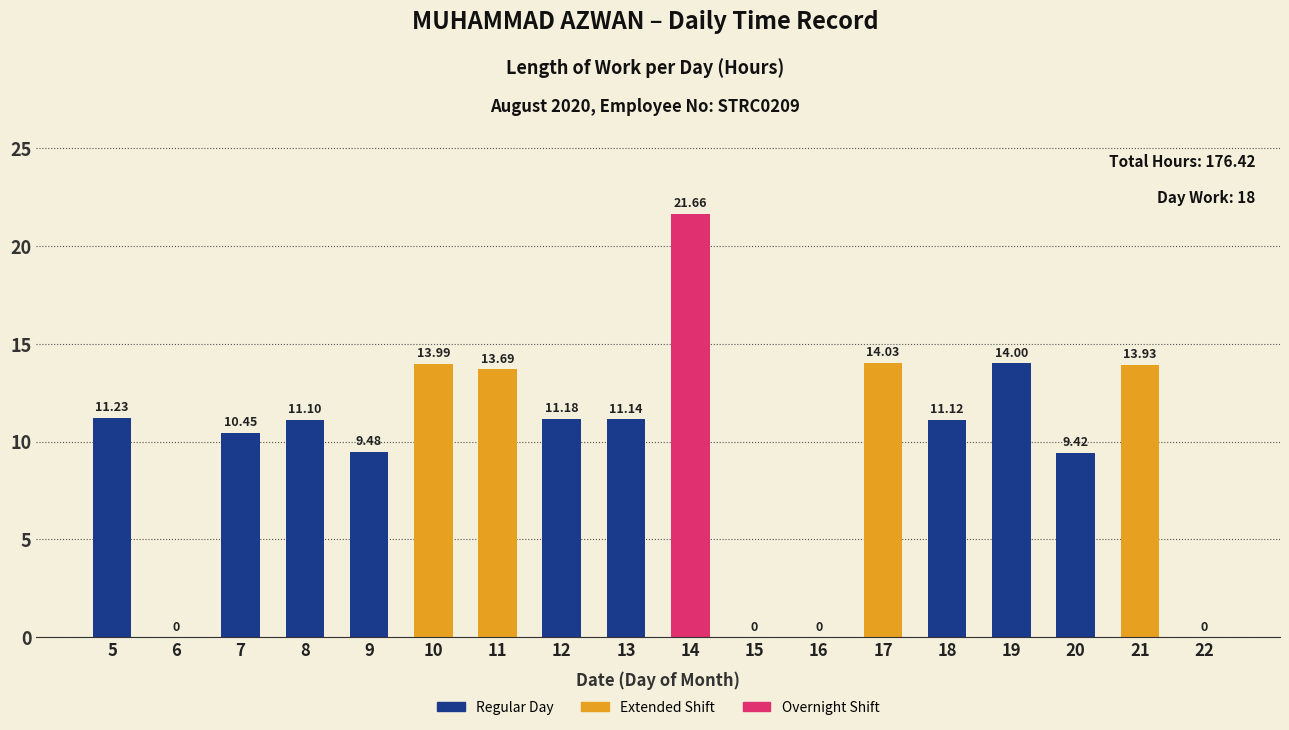

What is the sum of the values at 16 and 21?

13.9